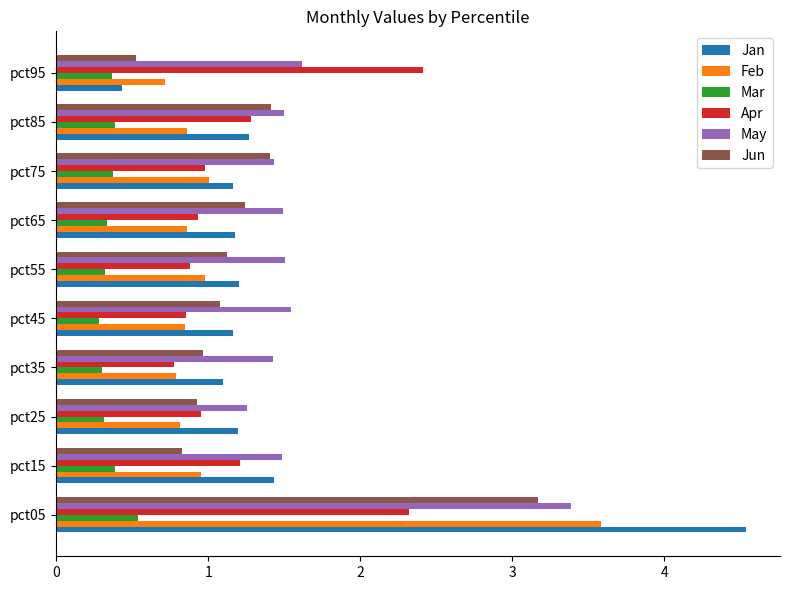

How many data points in Jan are above 1?

9